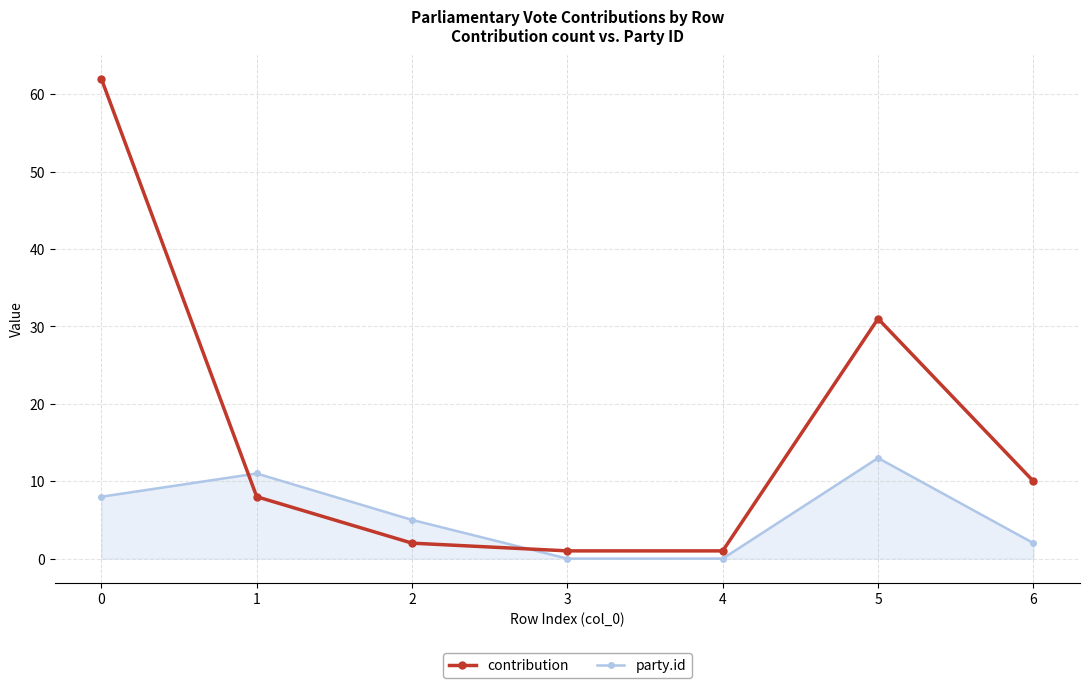

What is the spread (max minus min) of values at 6?

8